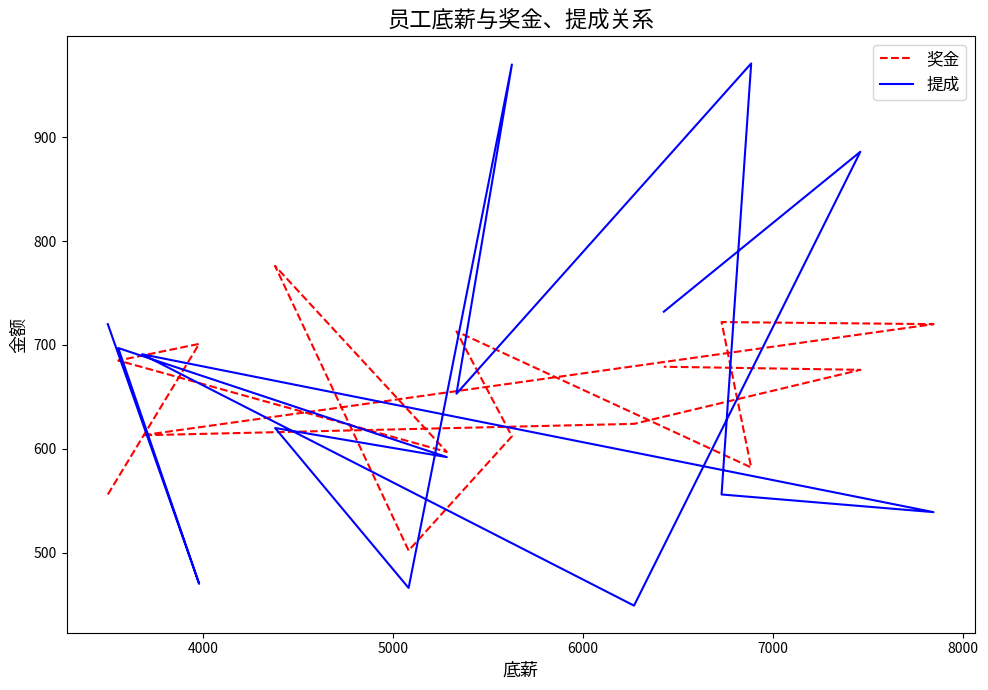

How many data points in 提成 are less than 653?

7